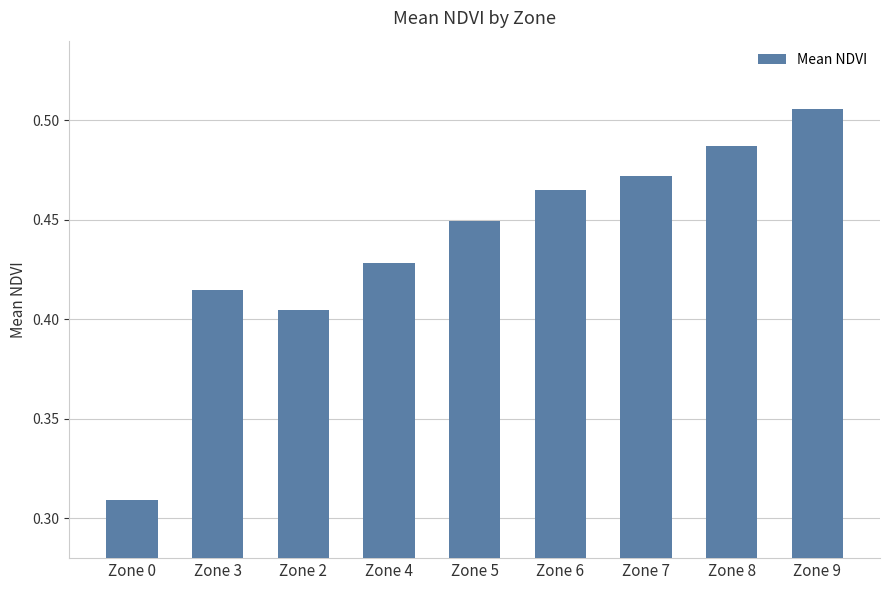

List the labels in order of value, largest first.

Zone 9, Zone 8, Zone 7, Zone 6, Zone 5, Zone 4, Zone 3, Zone 2, Zone 0